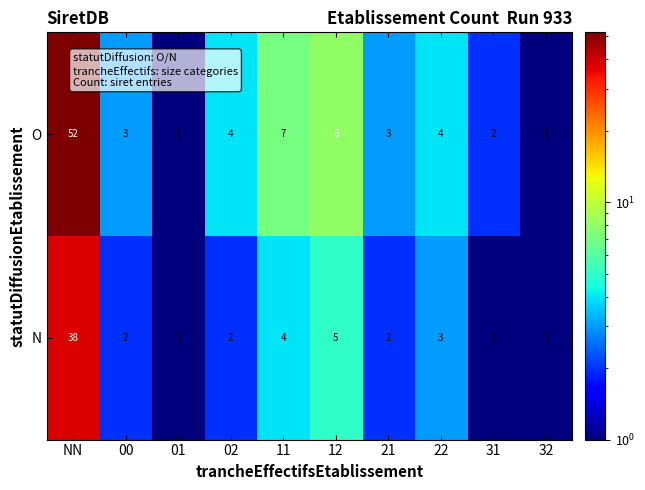

How many data points does each series have?

10